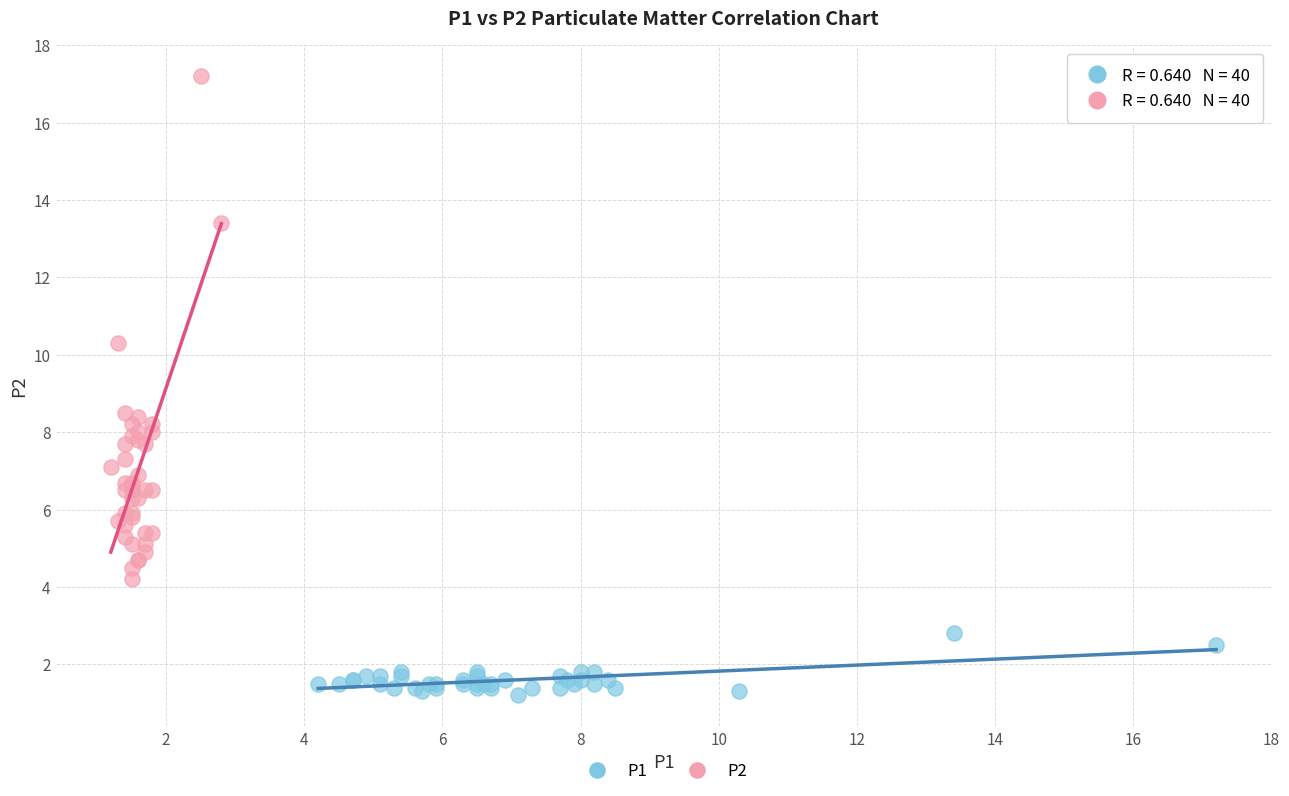

Which series reaches the maximum Y coordinate?

P2